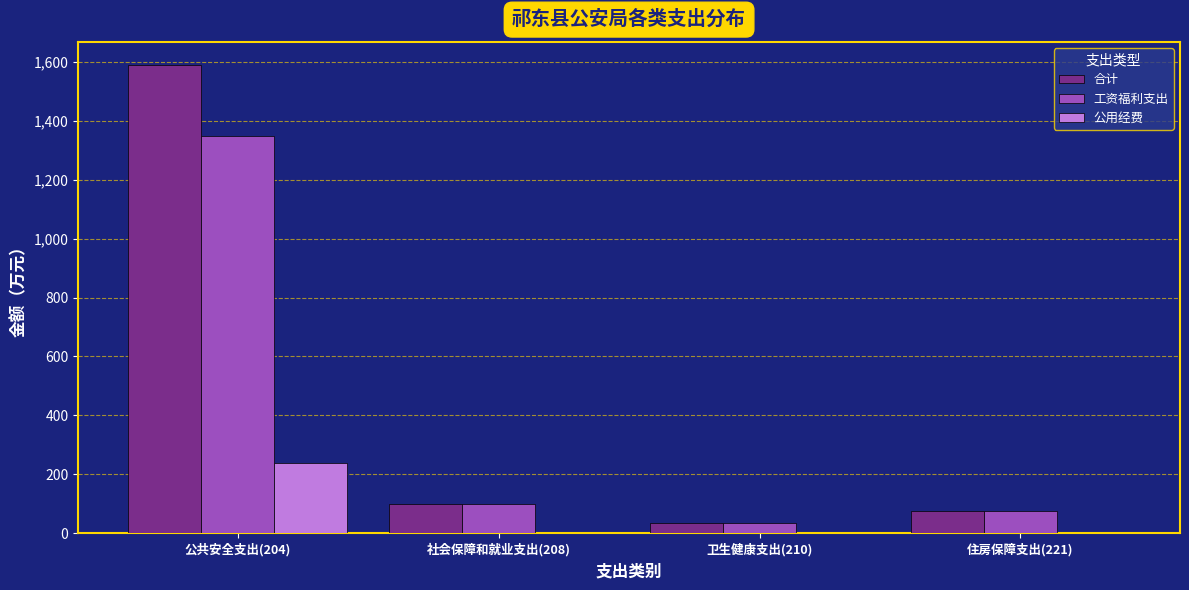

Count the number of data series in this chart.

3